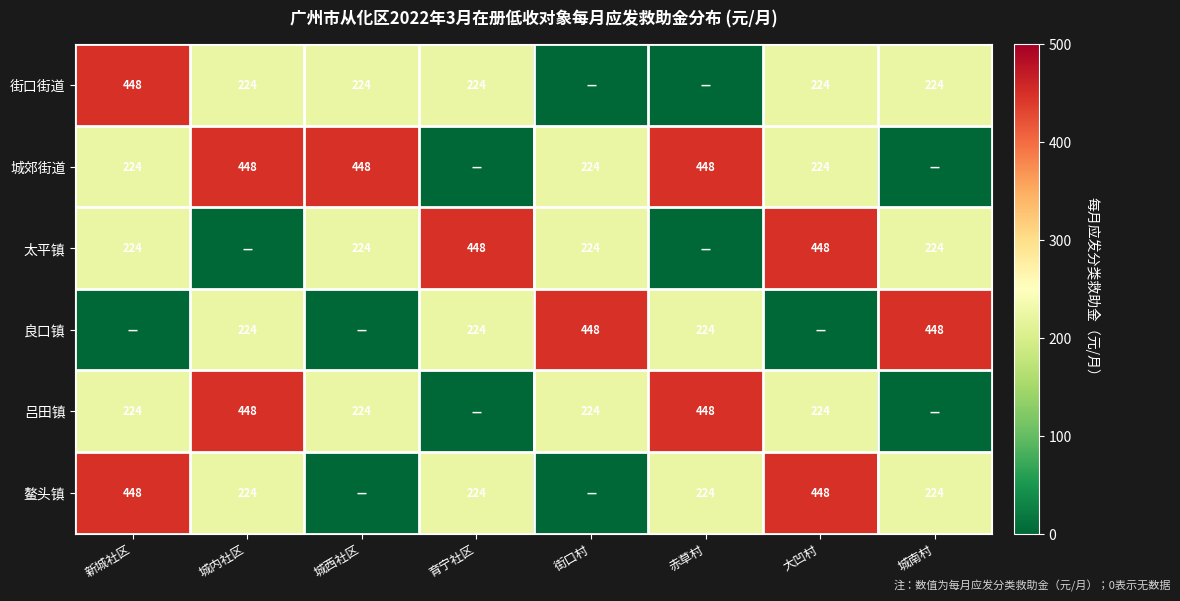

True or false: 吕田镇 has a value of 448 at 城内社区.

True